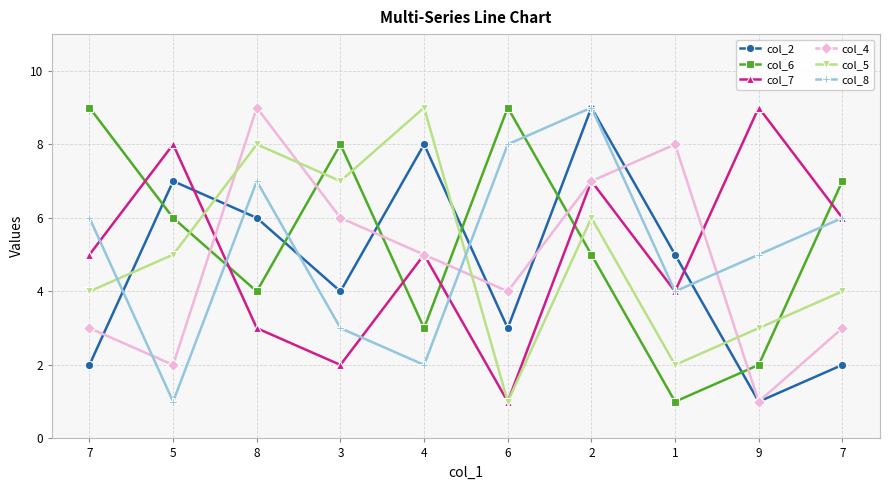

The col_8 series shows 1 at 5. True or false?

True